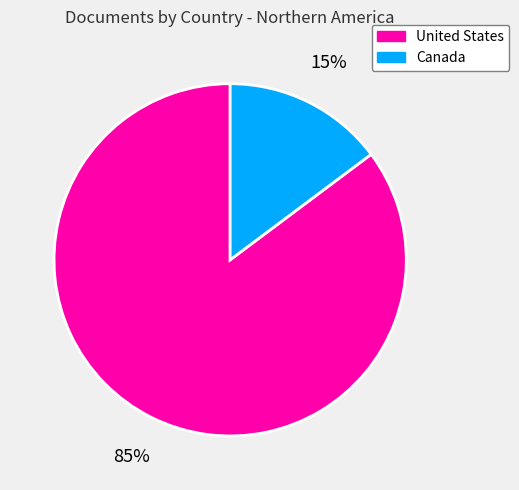

Which category accounts for the majority?

United States